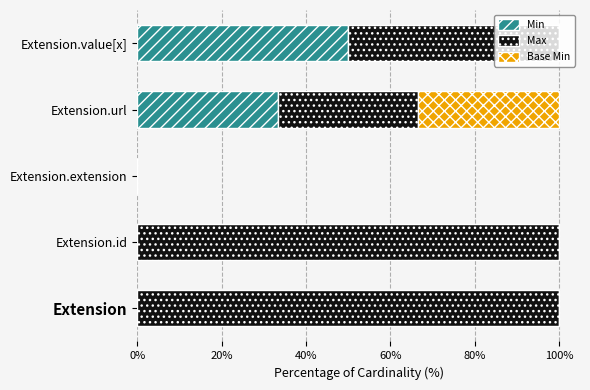

How many data points does each series have?

5